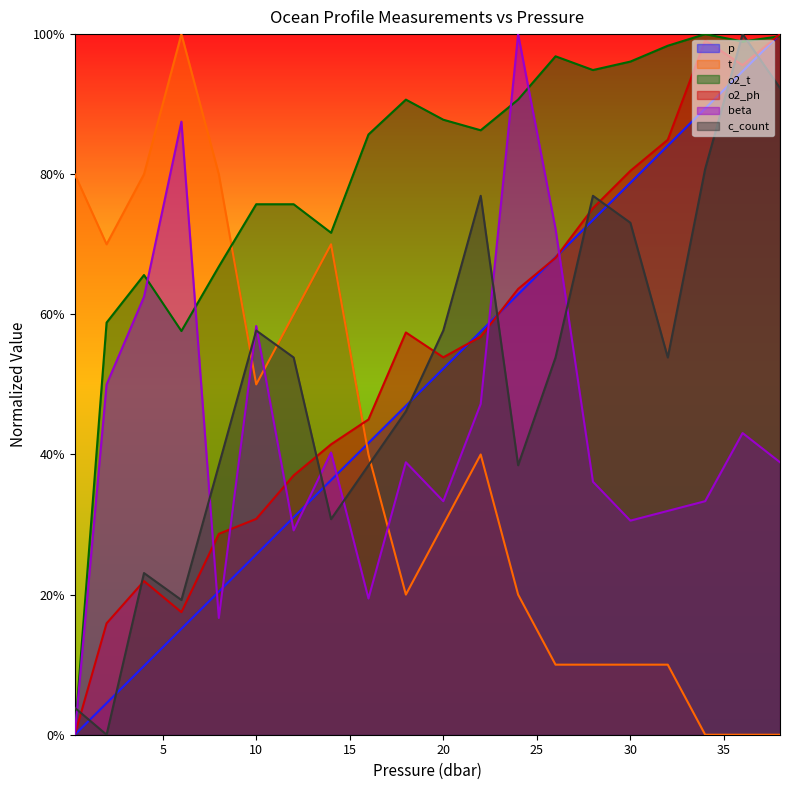

What is the difference between the highest and lowest values at 34.0?

1.0